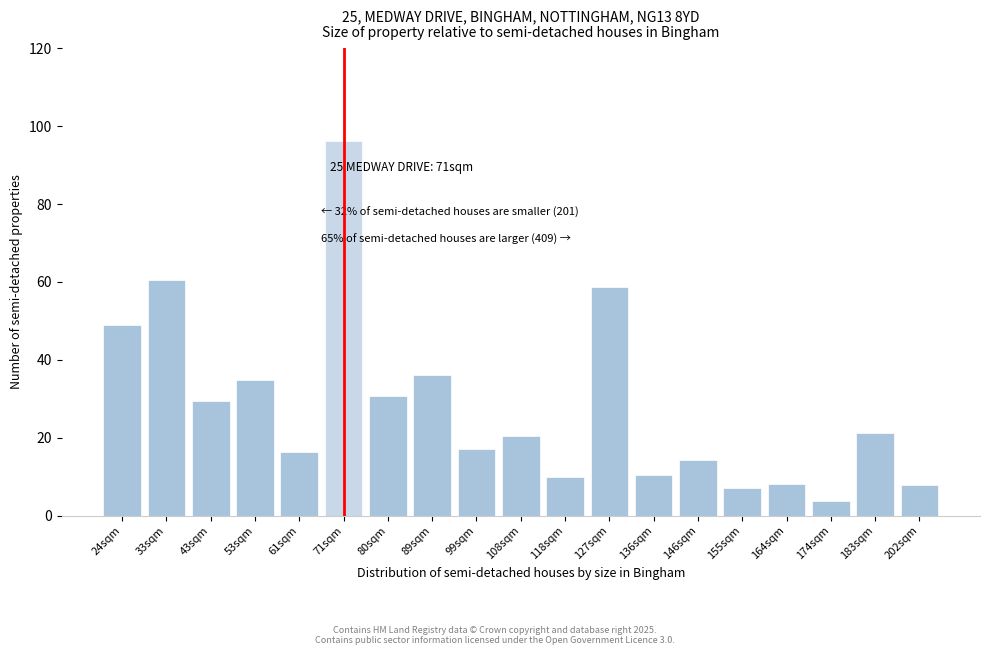

At which category does the chart reach its peak across all series?

71sqm